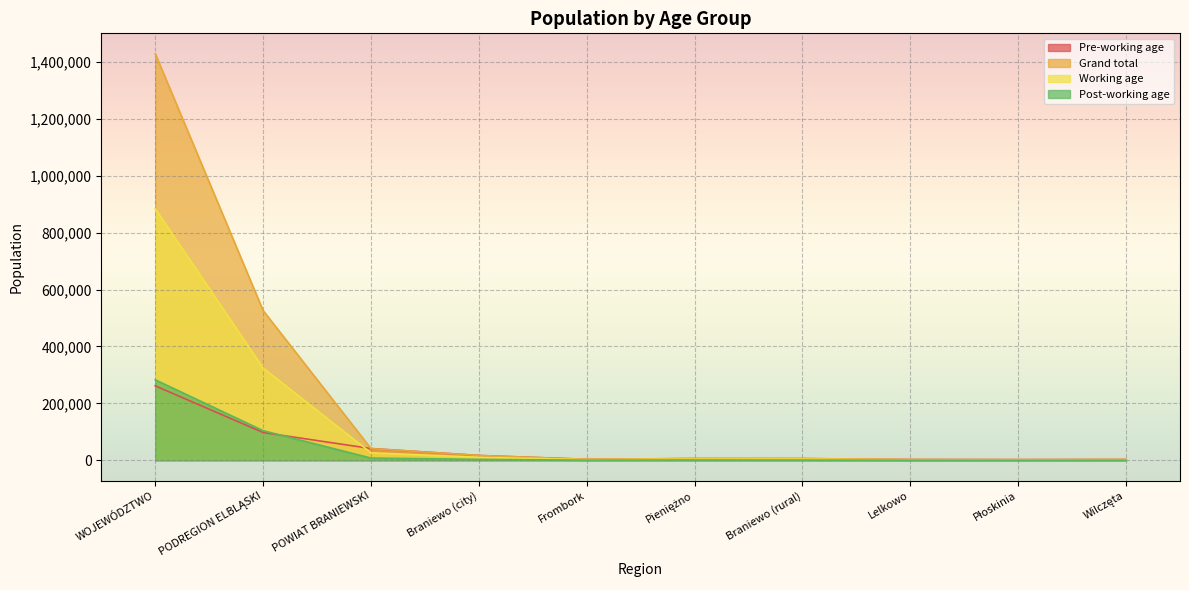

Reading left to right, extract all data points from this chart.

Pre-working age: 261737	97671	41391	17071	3591	6246	6090	2881	2508	3004
Grand total: 1428983	526321	41391	17071	3591	6246	6090	2881	2508	3004
Working age: 884335	324441	26427	10713	2285	3983	4028	1906	1601	1911
Post-working age: 282911	104209	7875	3367	745	1312	947	519	421	564